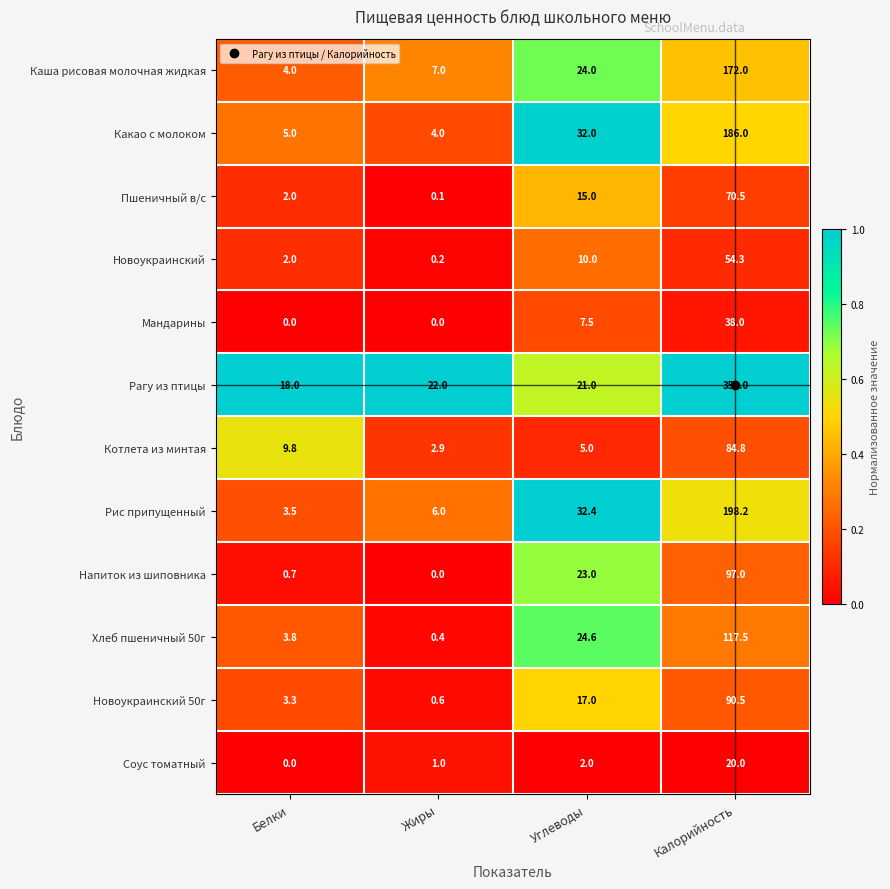

Where is Мандарины nearest to the value 19?

Углеводы